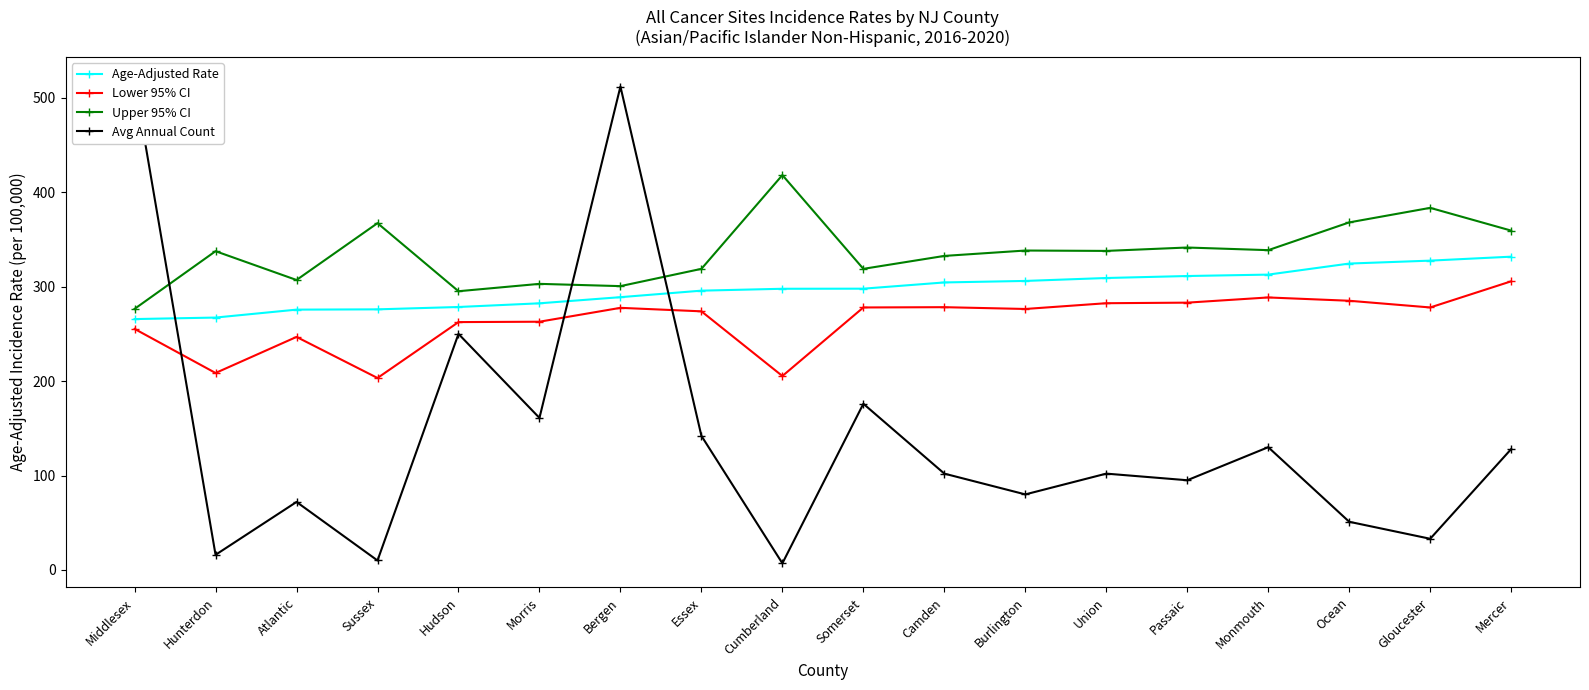

List the series in order of their peak value, highest first.

Avg Annual Count, Upper 95% CI, Age-Adjusted Rate, Lower 95% CI